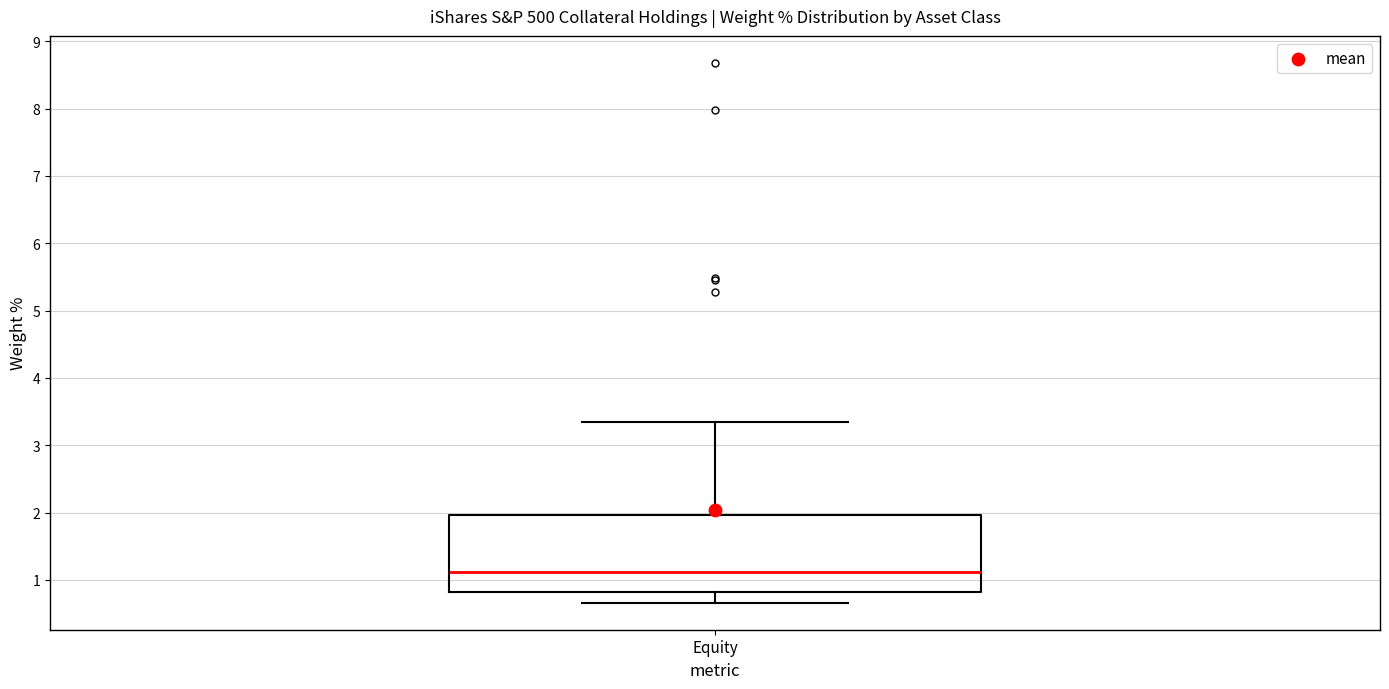

Read this box plot against the y-axis: the position of the median line, the range covered by the box, and the ends of both whiskers. The values are not printed on the chart, so give them approximately, as read against the axis.

median 1.1, box 0.8 to 2.0, whiskers 0.7 to 3.4